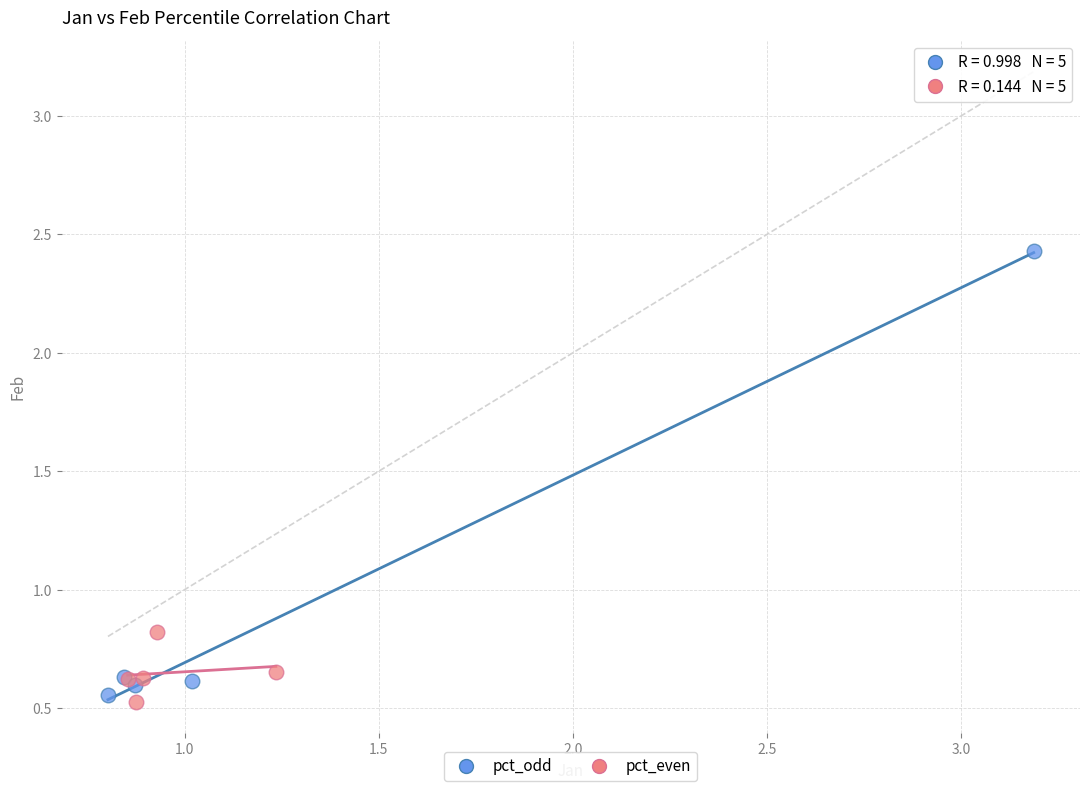

Which series reaches the maximum Y coordinate?

pct_odd